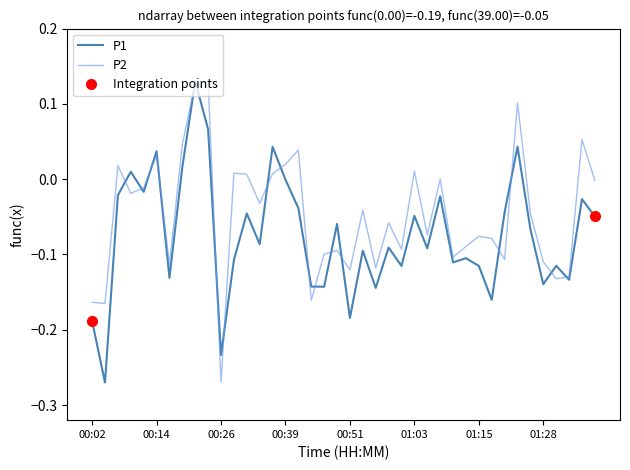

List the series in order of their overall mean, highest first.

P2, P1